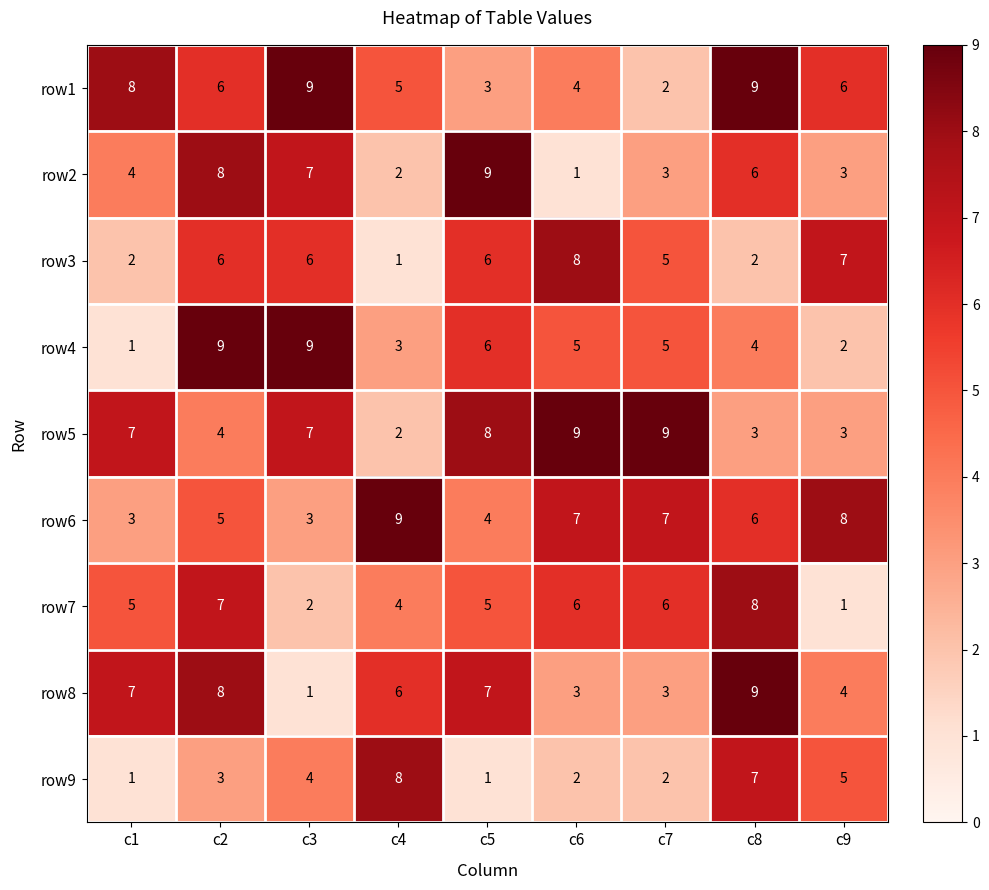

What is the total value across all series at c4?

40